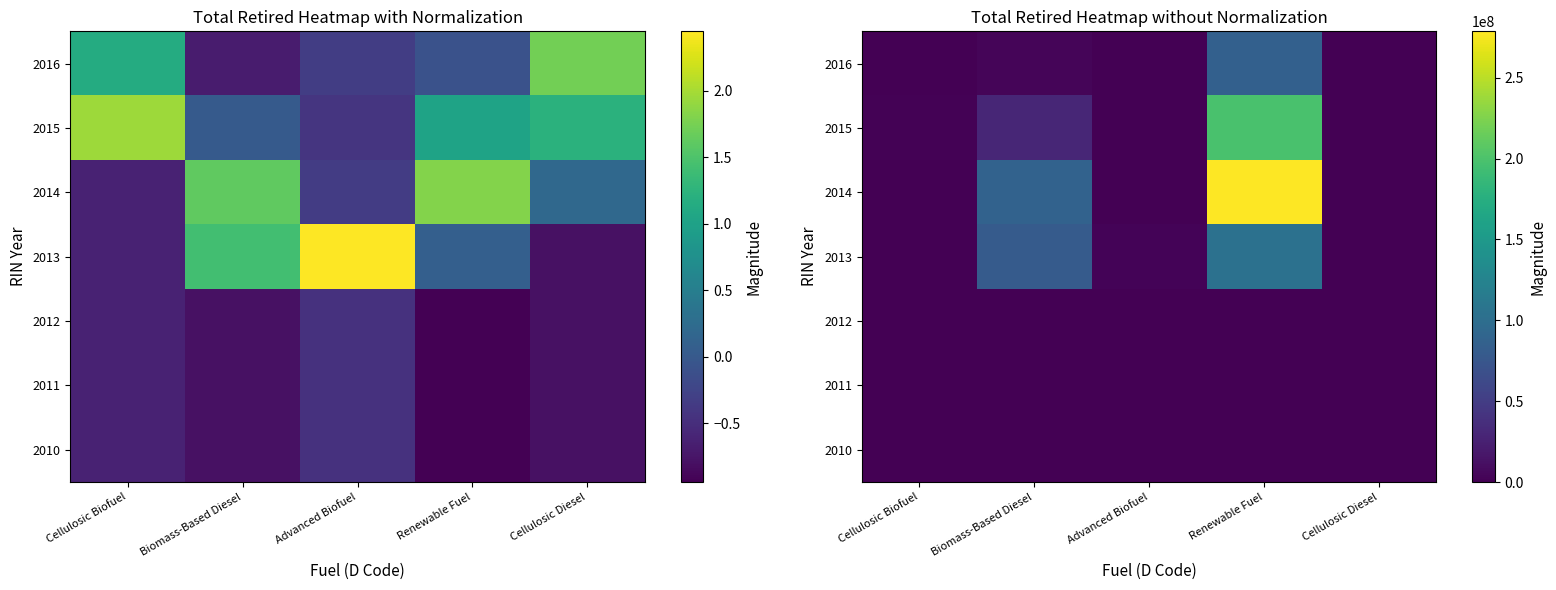

What is the maximum value for 2015?

198269542